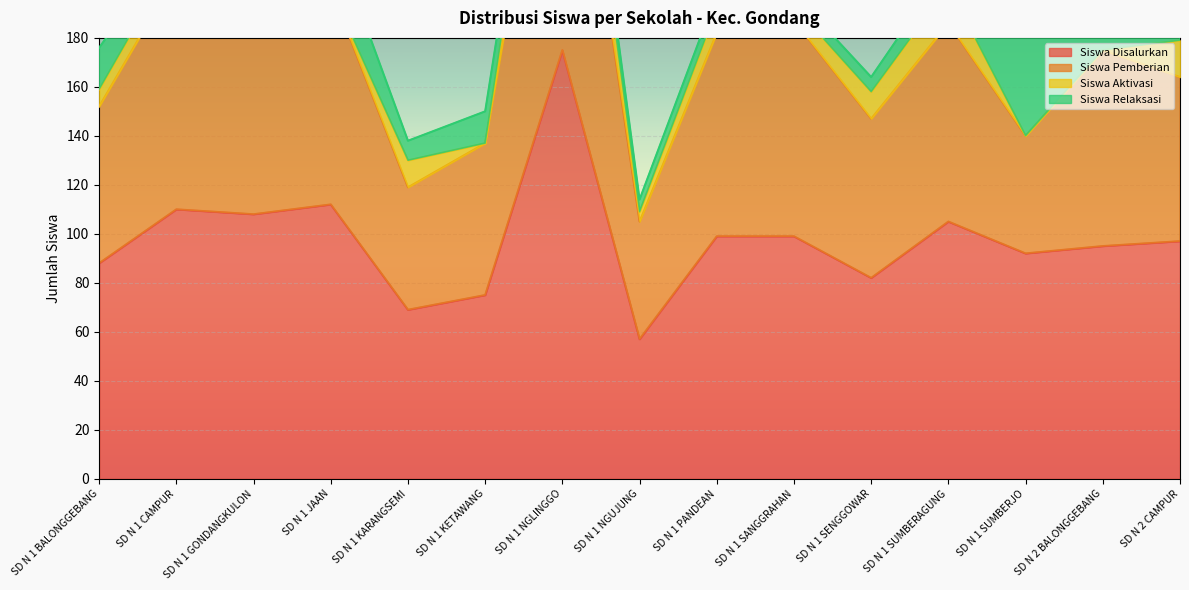

True or false: Siswa Pemberian has a value of 339 at SD N 1 JAAN.

False